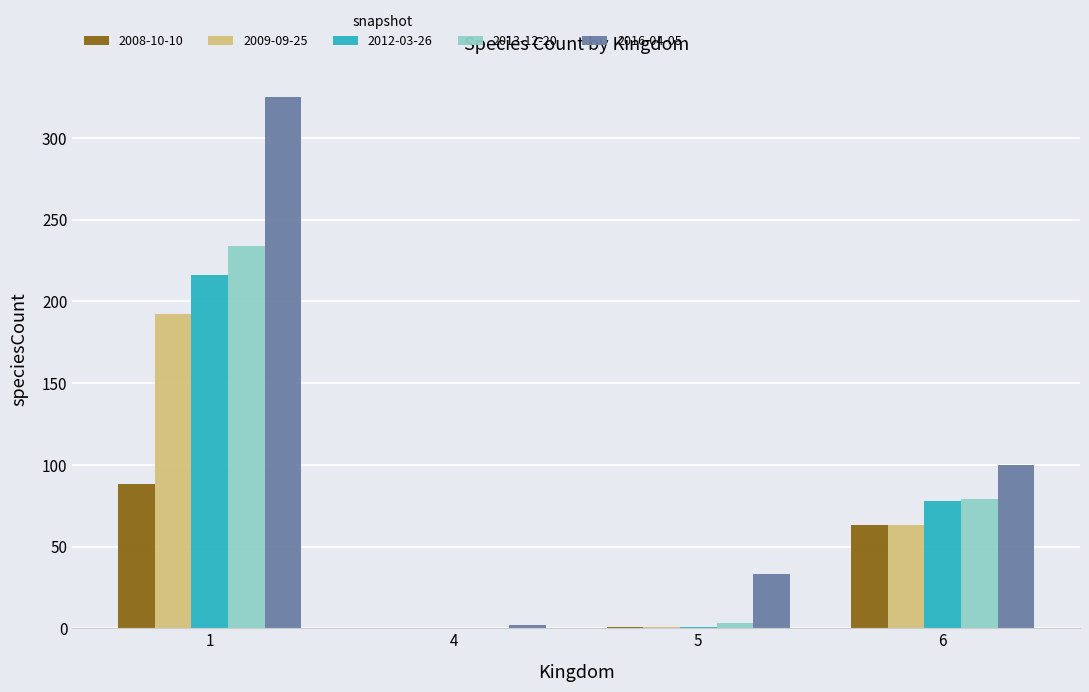

Which series has the largest range (max minus min)?

2016-04-05